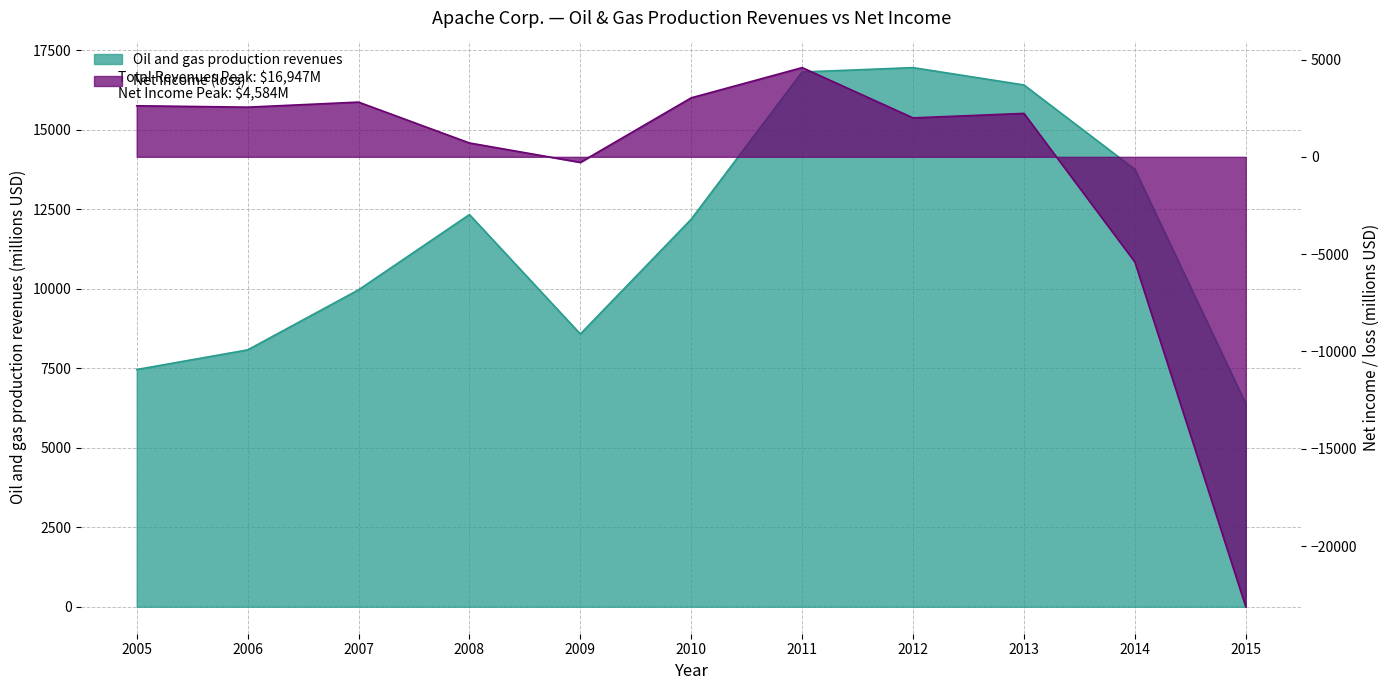

Reading left to right, transcribe all the data shown in this chart.

Oil and gas production revenues: 7457	8074	9962	12328	8574	12183	16810	16947	16402	13749	6383
Net income (loss): 2624	2552	2812	712	-284	3032	4584	2001	2232	-5403	-23119